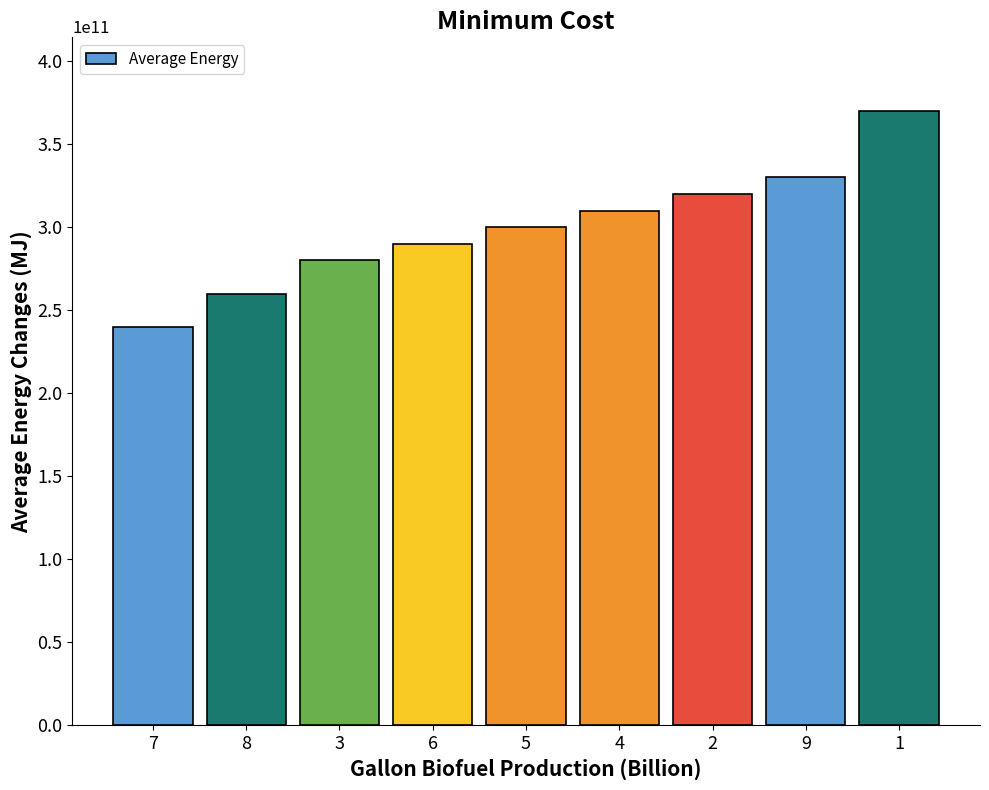

What position from the right is 1?

1